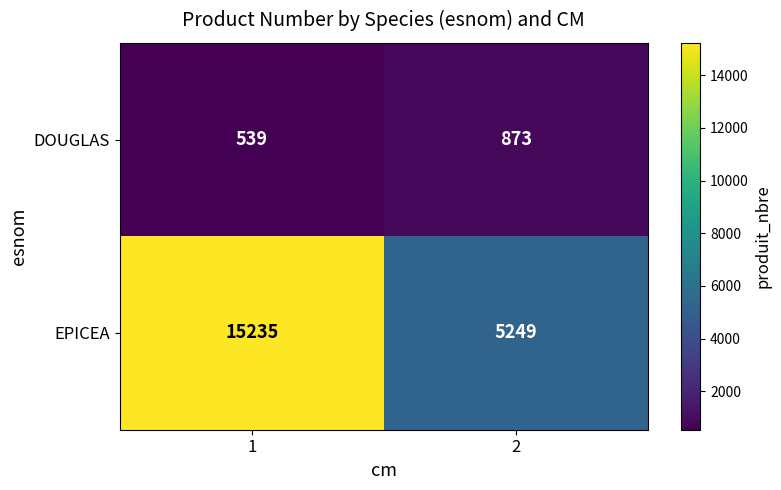

At which category is the sum across all series the highest?

1